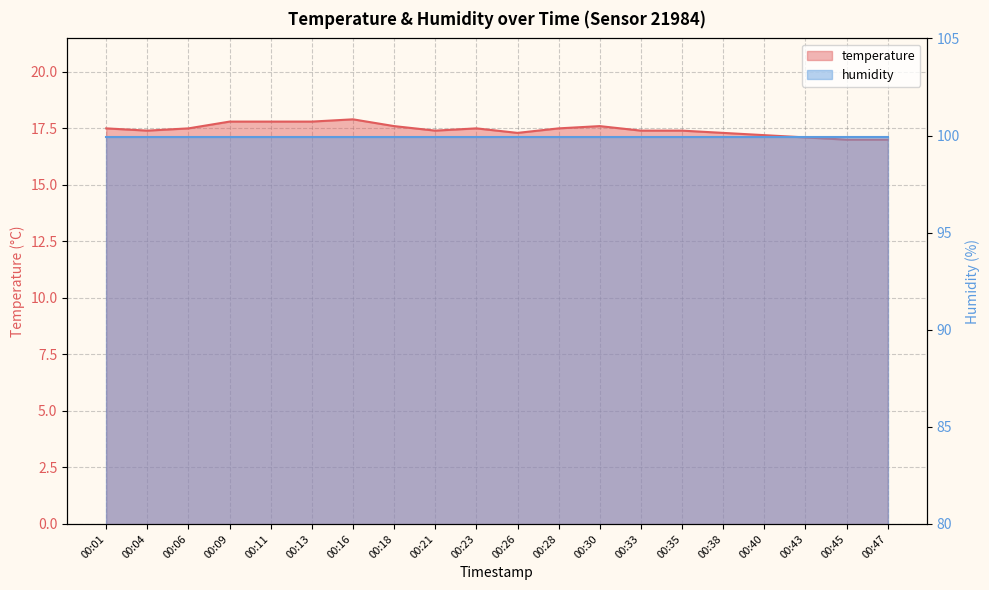

Reading right to left, what are all the values shown in this chart?

17.0	17.0	17.1	17.2	17.3	17.4	17.4	17.6	17.5	17.3	17.5	17.4	17.6	17.9	17.8	17.8	17.8	17.5	17.4	17.5